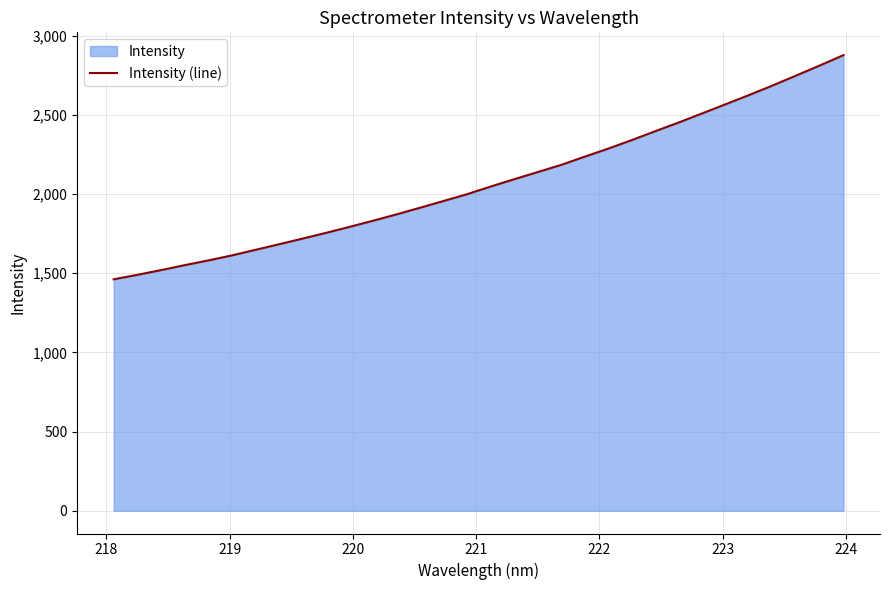

How many data points are less than 2047?

16